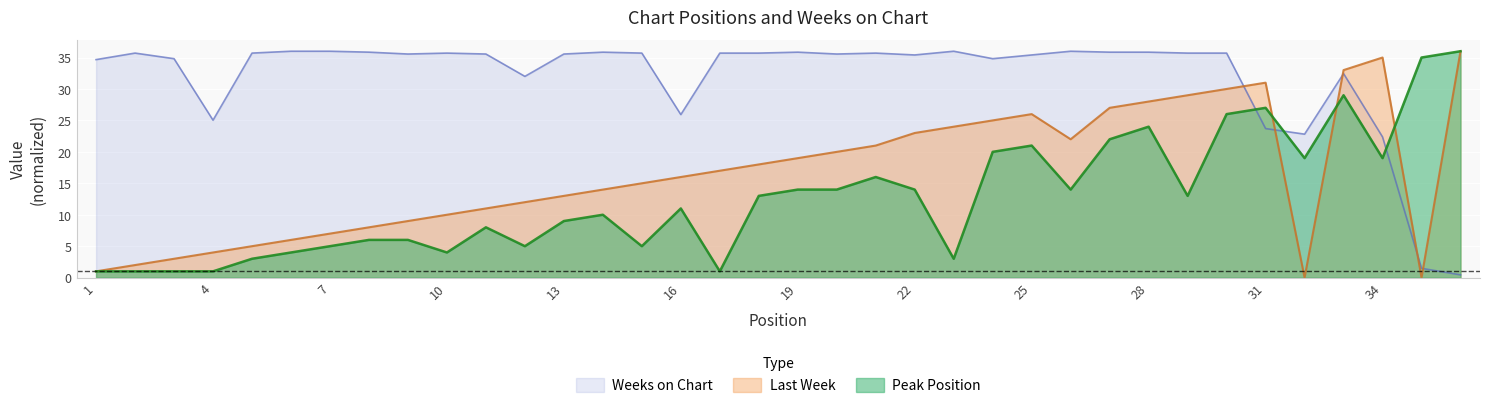

What are all the series names shown in the legend?

Weeks on Chart, Last Week, Peak Position